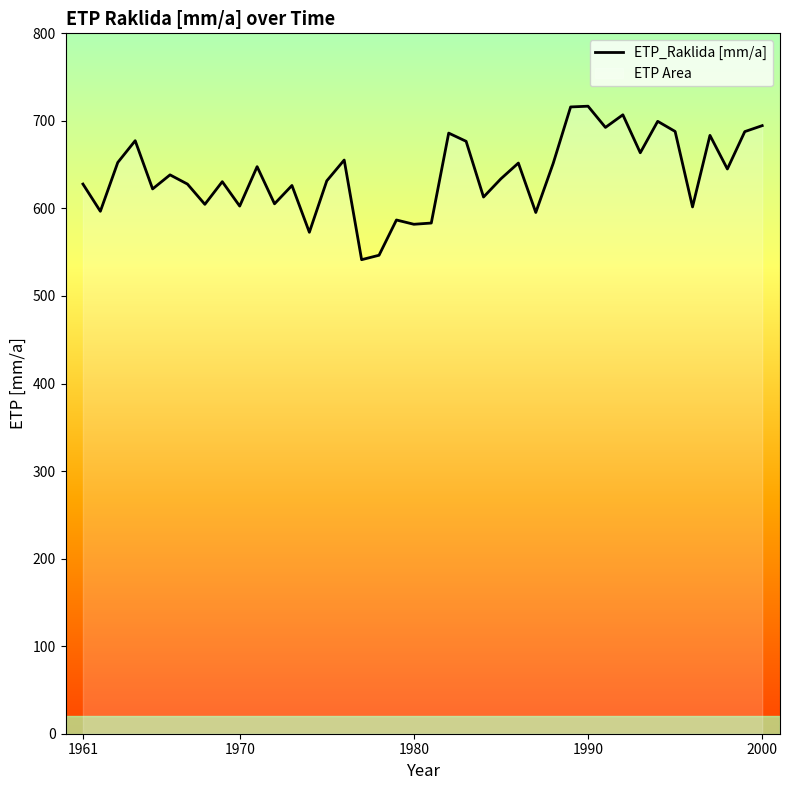

What is the average value?

639.1